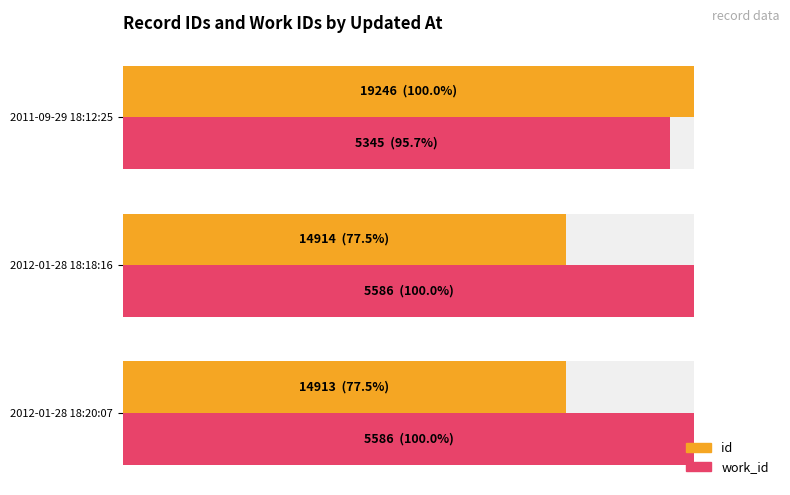

Between 2012-01-28 18:20:07 and 2012-01-28 18:18:16, which series saw the biggest shift?

id